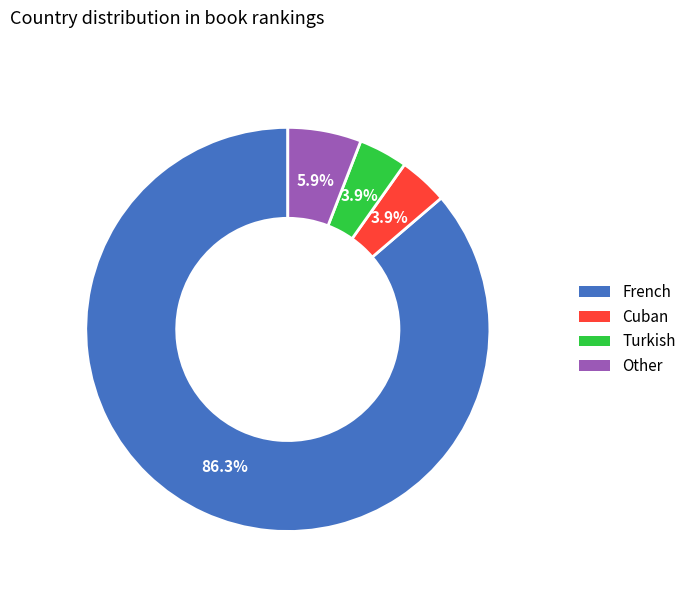

Which has a higher value, Other or Turkish?

Other